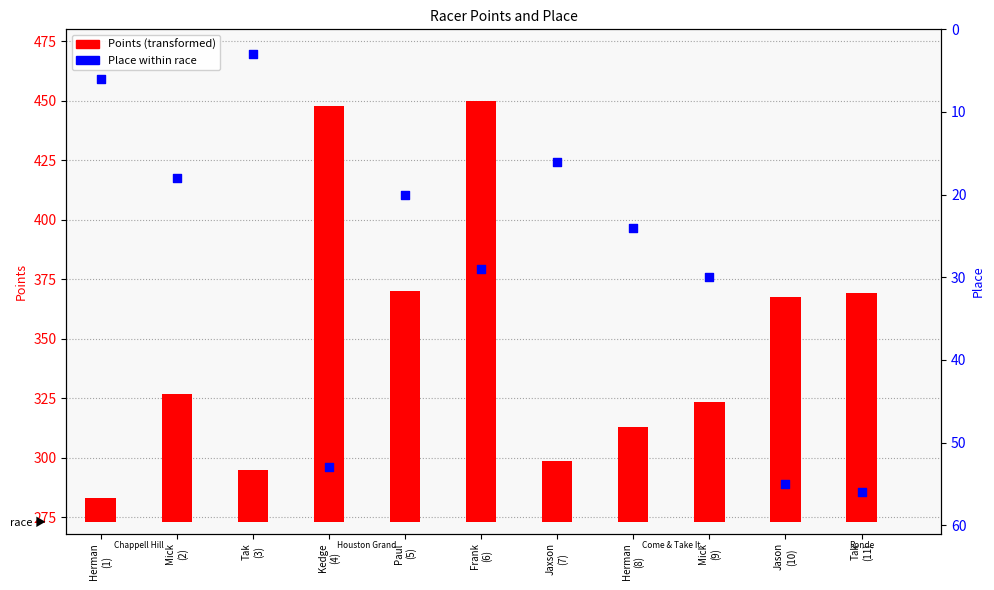

Which series reaches the maximum Y coordinate?

Points (transformed)